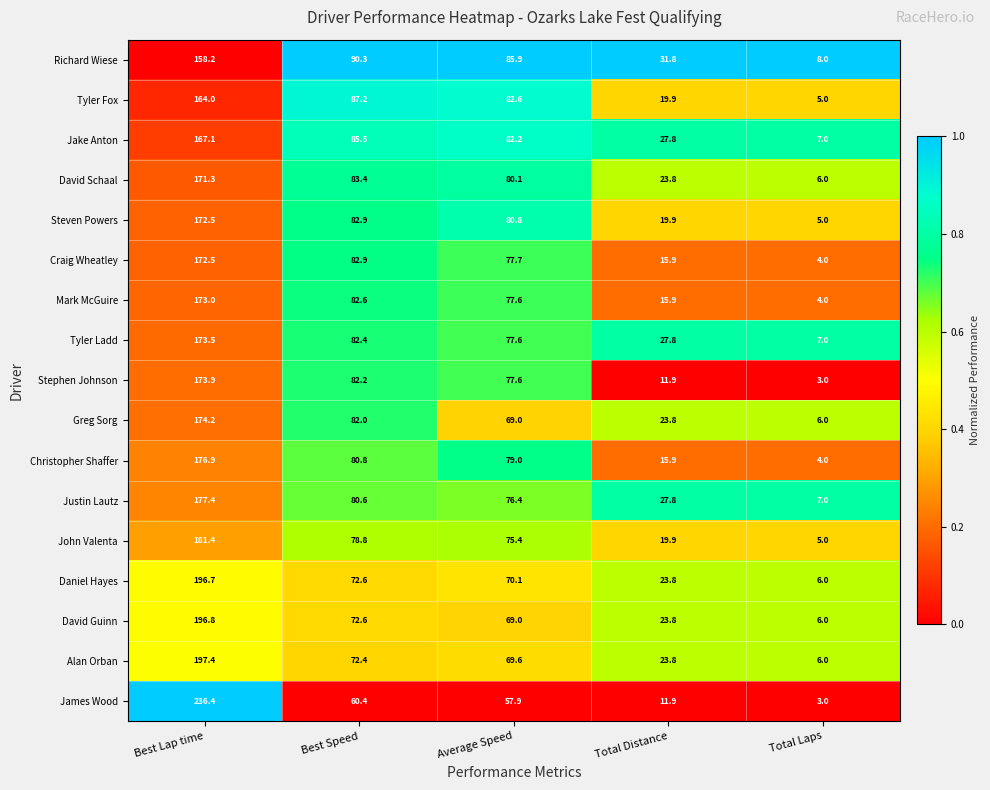

Where is Stephen Johnson nearest to the value 88?

Best Speed